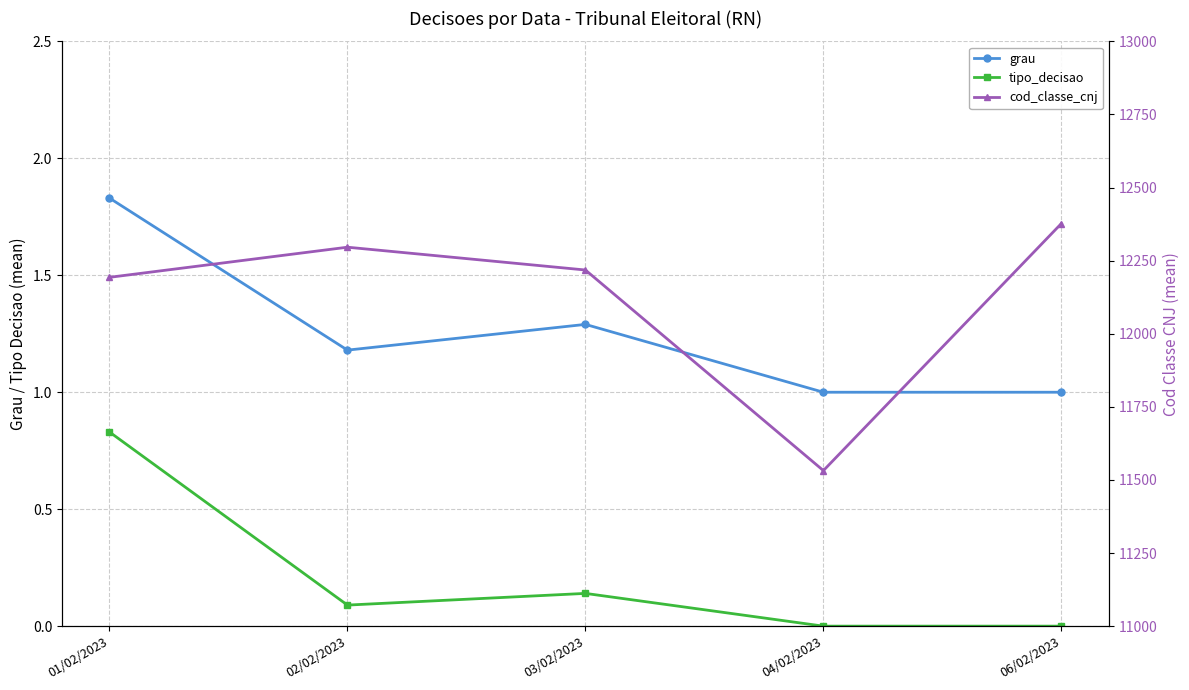

What is the highest value of the tipo_decisao series?

0.8